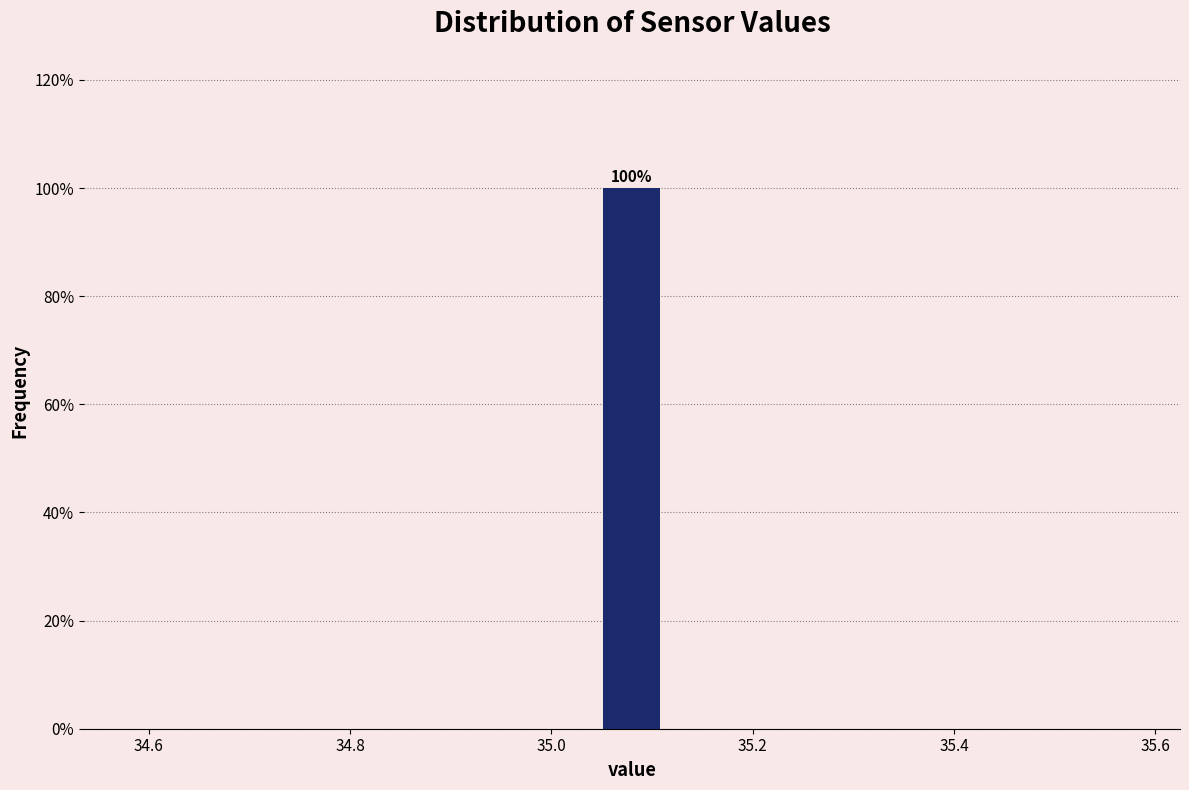

Read against the x-axis, roughly where is the centre of the tallest bar?

35.08